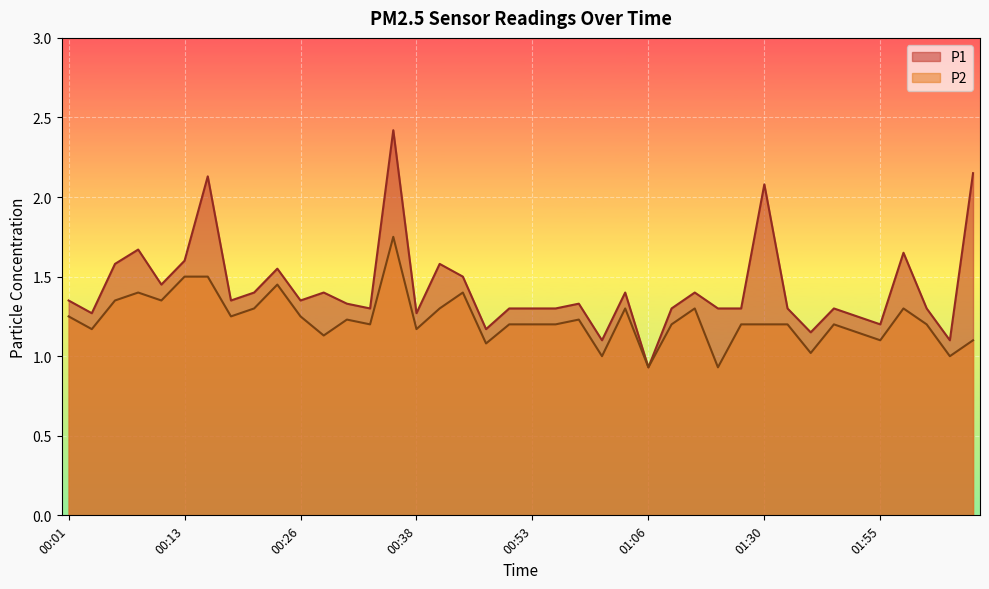

At which category does the chart reach its peak across all series?

00:36